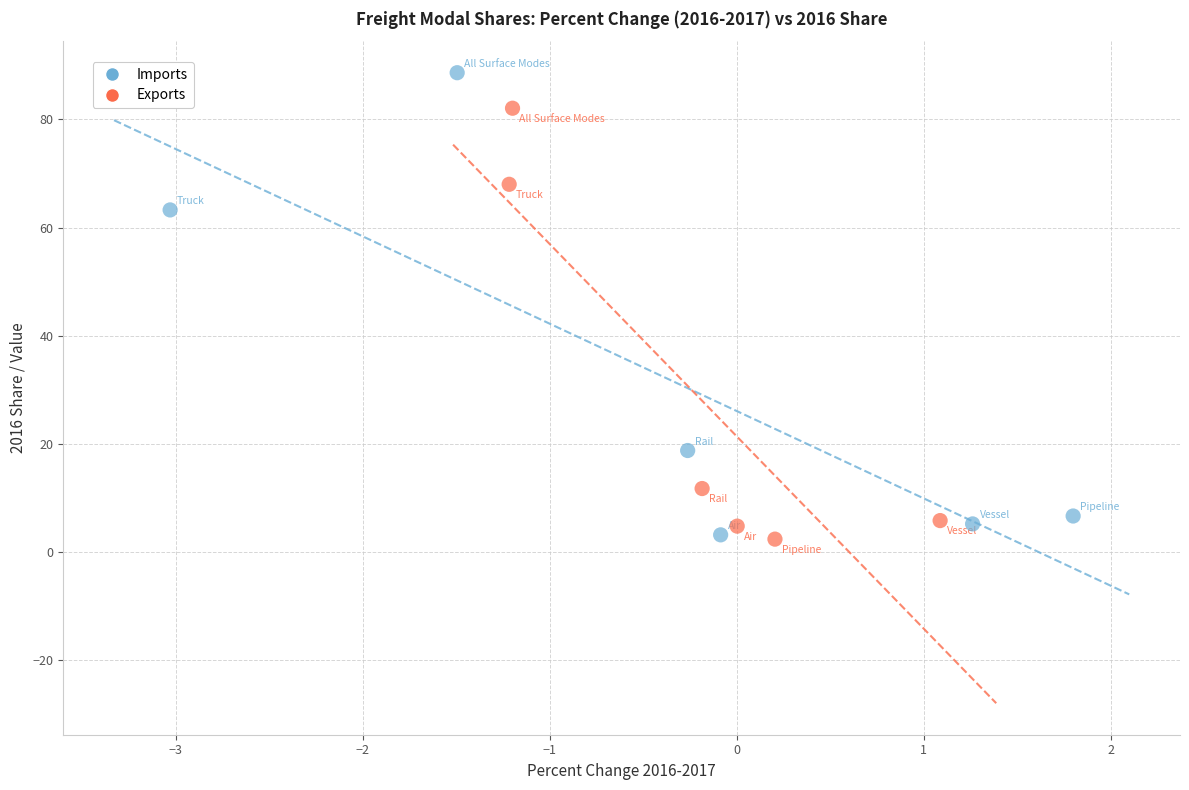

Which series has the widest spread of Y values?

Imports